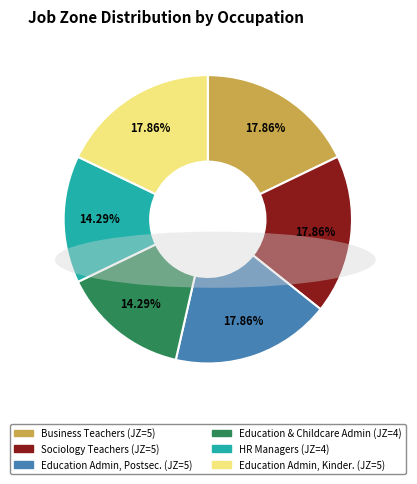

Does any single category account for the majority?

No